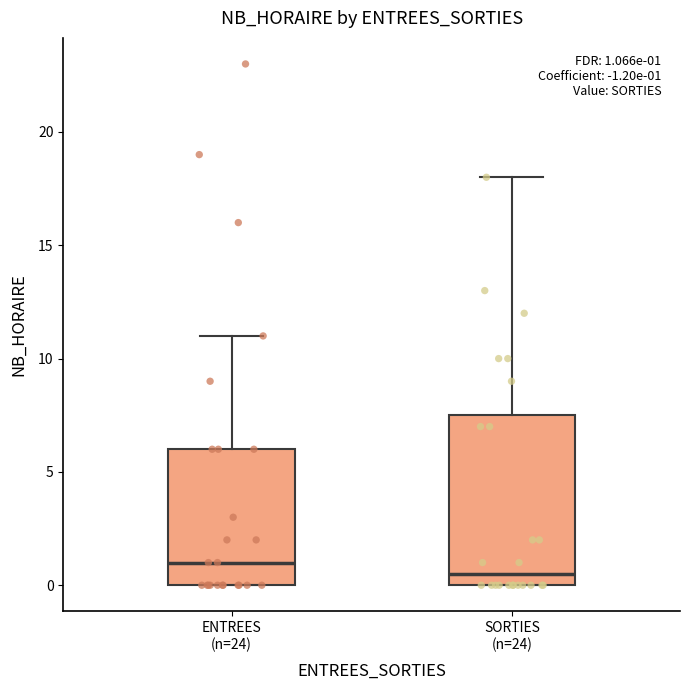

Which box's median line is the highest?

ENTREES (n=24)